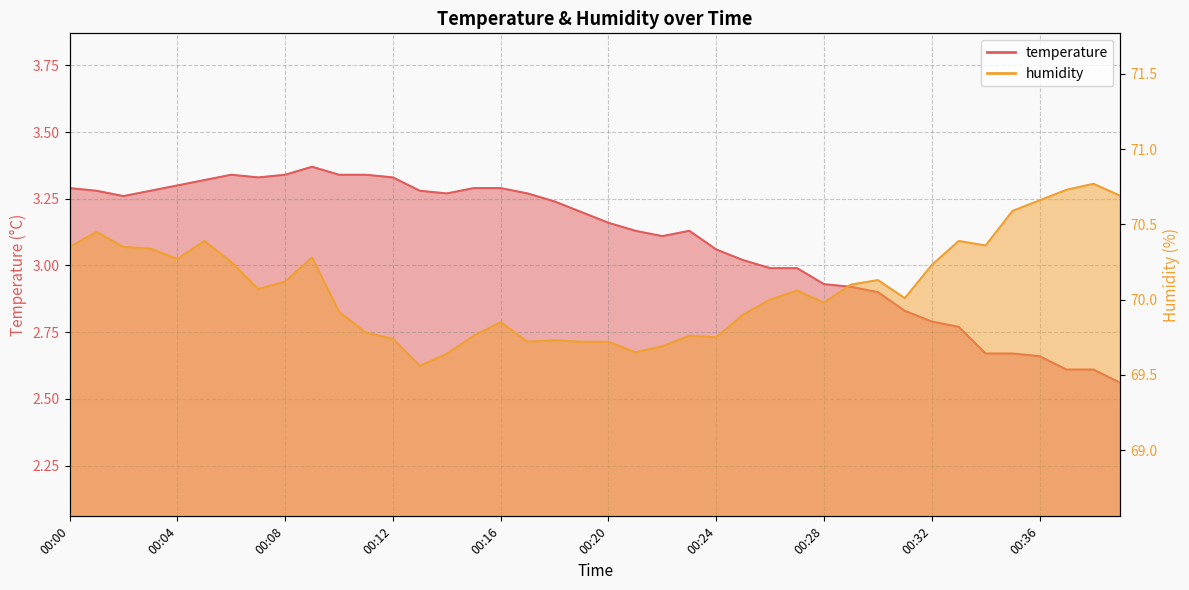

Rank the categories by temperature value from highest to lowest.

00:09, 00:06, 00:08, 00:10, 00:11, 00:07, 00:12, 00:05, 00:04, 00:00, 00:15, 00:16, 00:01, 00:03, 00:13, 00:14, 00:17, 00:02, 00:18, 00:19, 00:20, 00:21, 00:23, 00:22, 00:24, 00:25, 00:26, 00:27, 00:28, 00:29, 00:30, 00:31, 00:32, 00:33, 00:34, 00:35, 00:36, 00:37, 00:38, 00:39